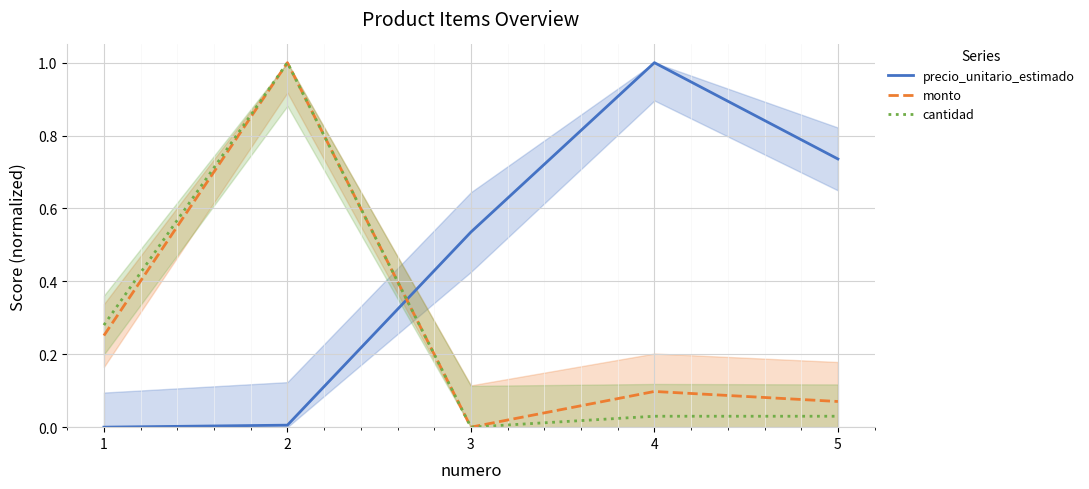

Reading left to right, transcribe all the data shown in this chart.

precio_unitario_estimado: 0.0	0.0	0.5	1.0	0.7
monto: 0.3	1.0	0.0	0.1	0.1
cantidad: 0.3	1.0	0.0	0.0	0.0